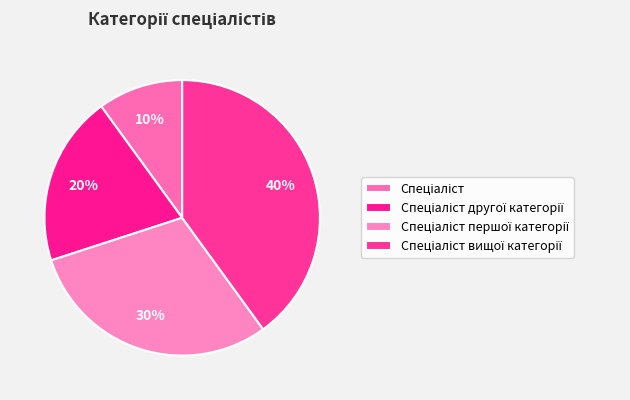

How many segments does this pie chart have?

4